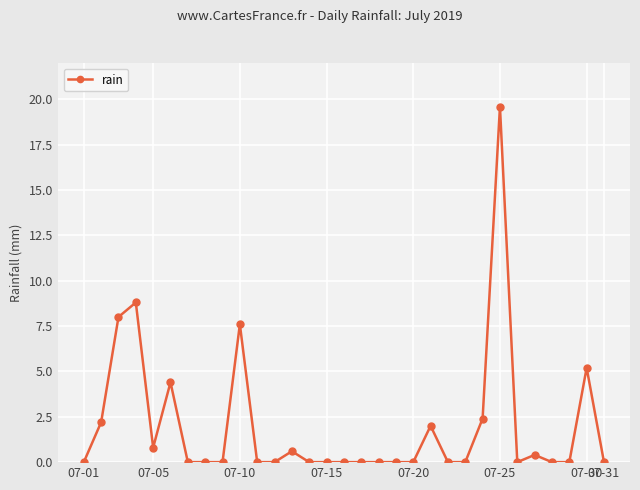

Count the number of data series in this chart.

1